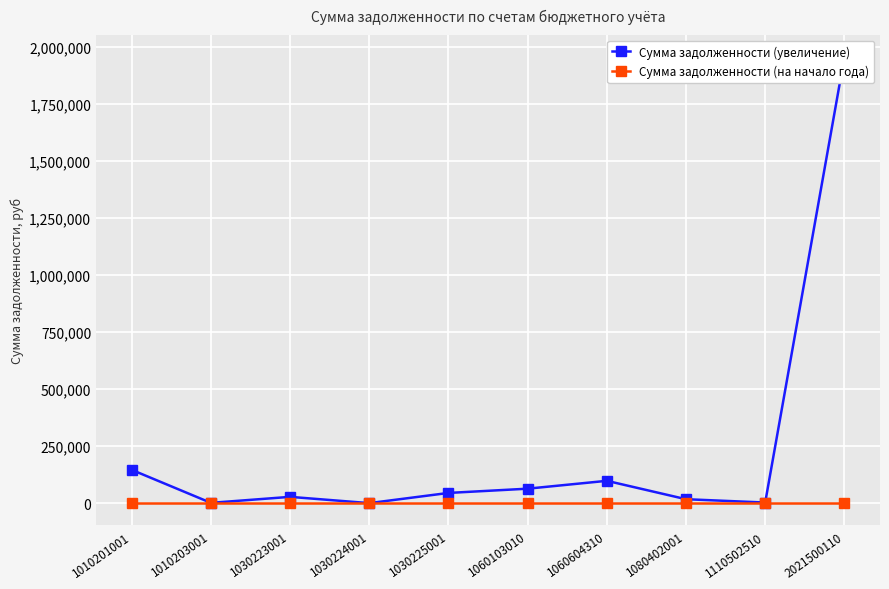

At which category does Сумма задолженности (увеличение) reach its first local valley?

1010203001